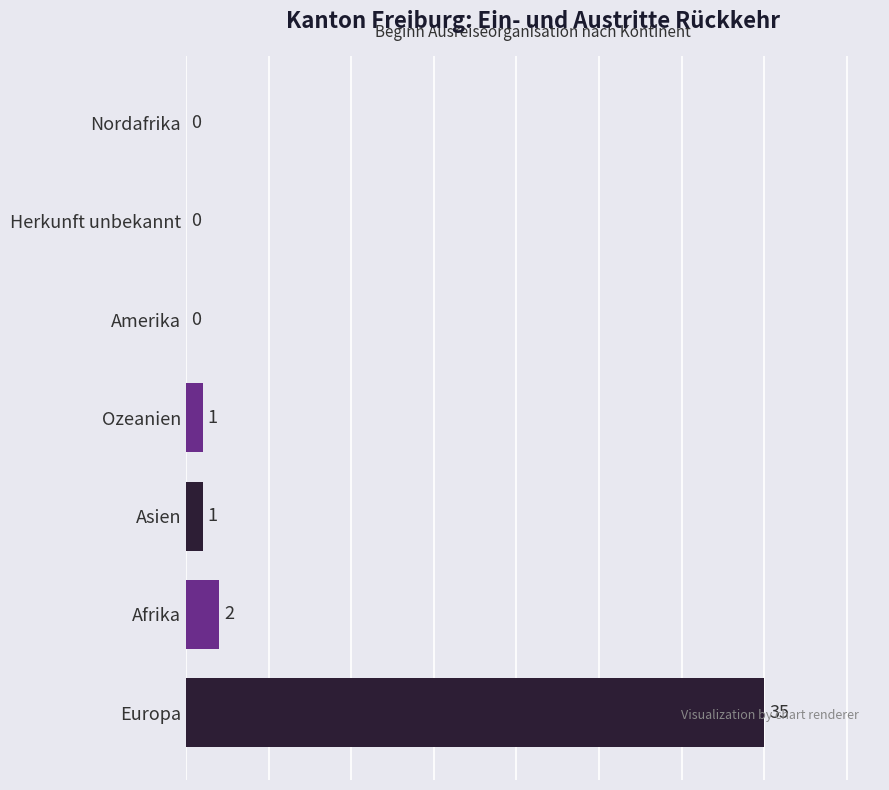

Between Europa and Asien, which is larger?

Europa